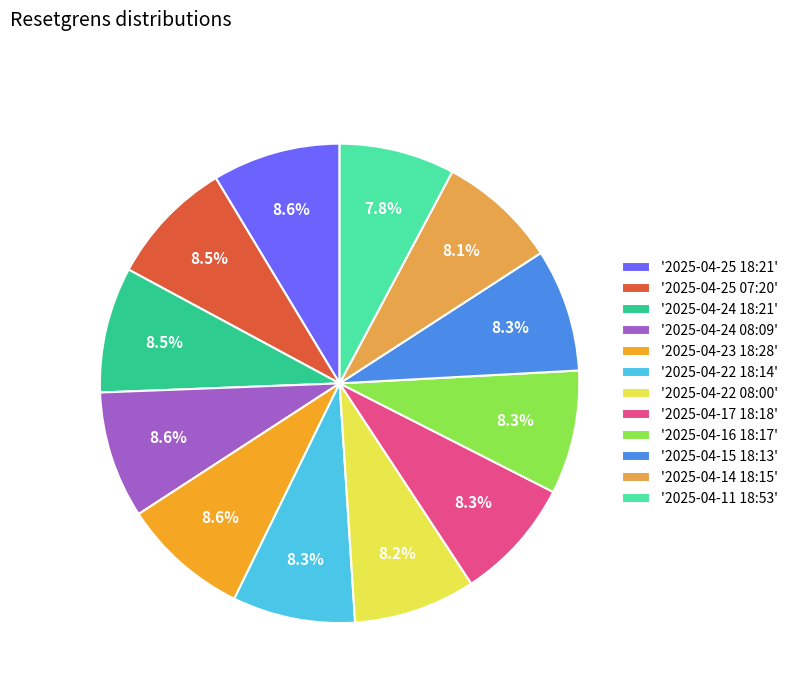

Approximately how many times larger is the value at '2025-04-17 18:18' compared to '2025-04-24 18:21'?

1.0